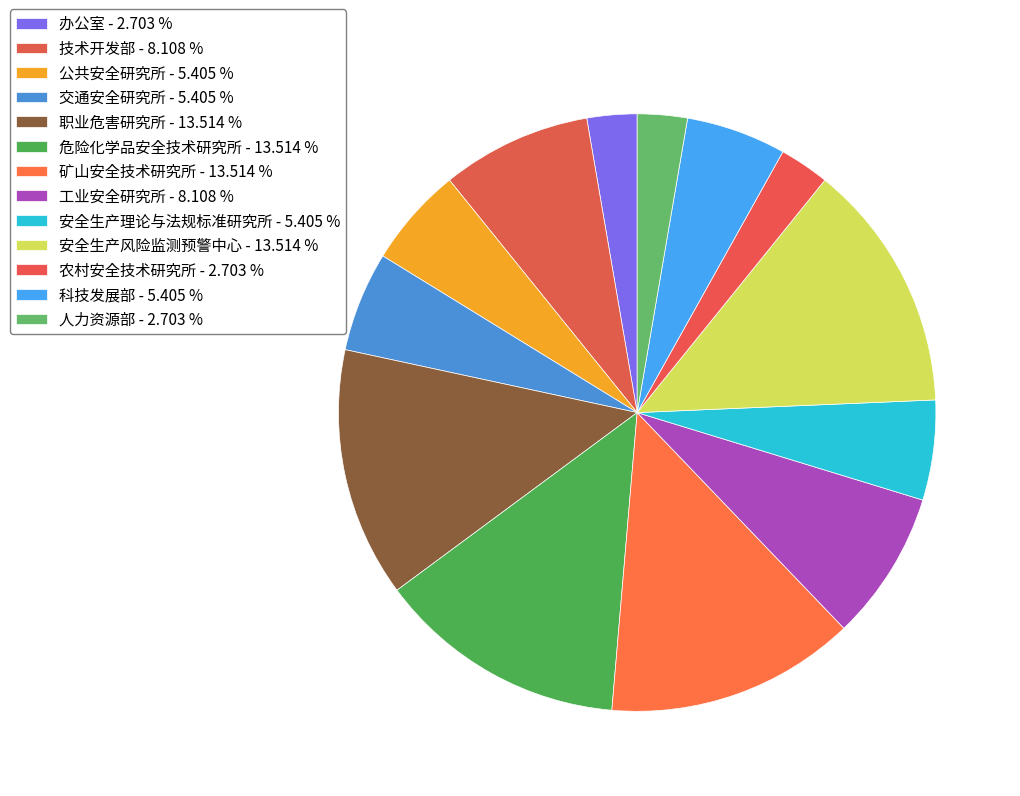

How many segments does this pie chart have?

13